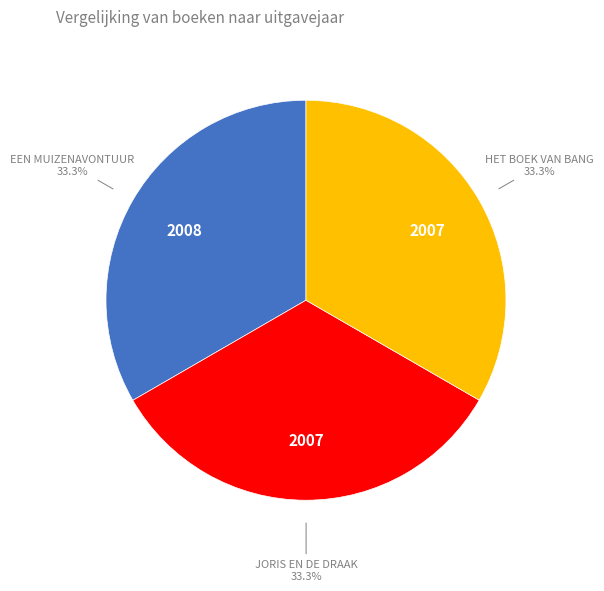

Is there a majority slice in this chart?

No